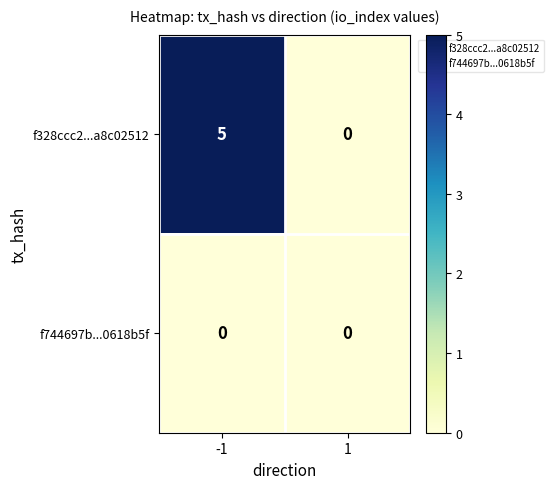

Which series changed the most between -1 and 1?

f328ccc2...a8c02512